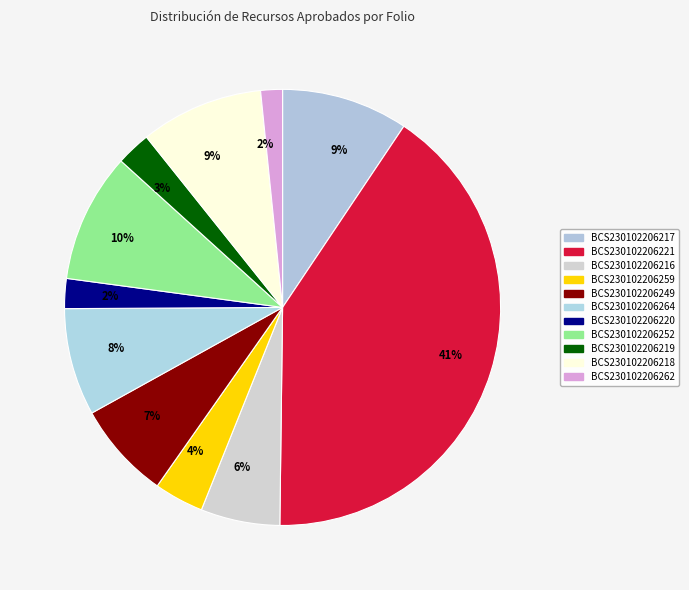

Is it true that BCS230102206252 is 10% of the pie?

True